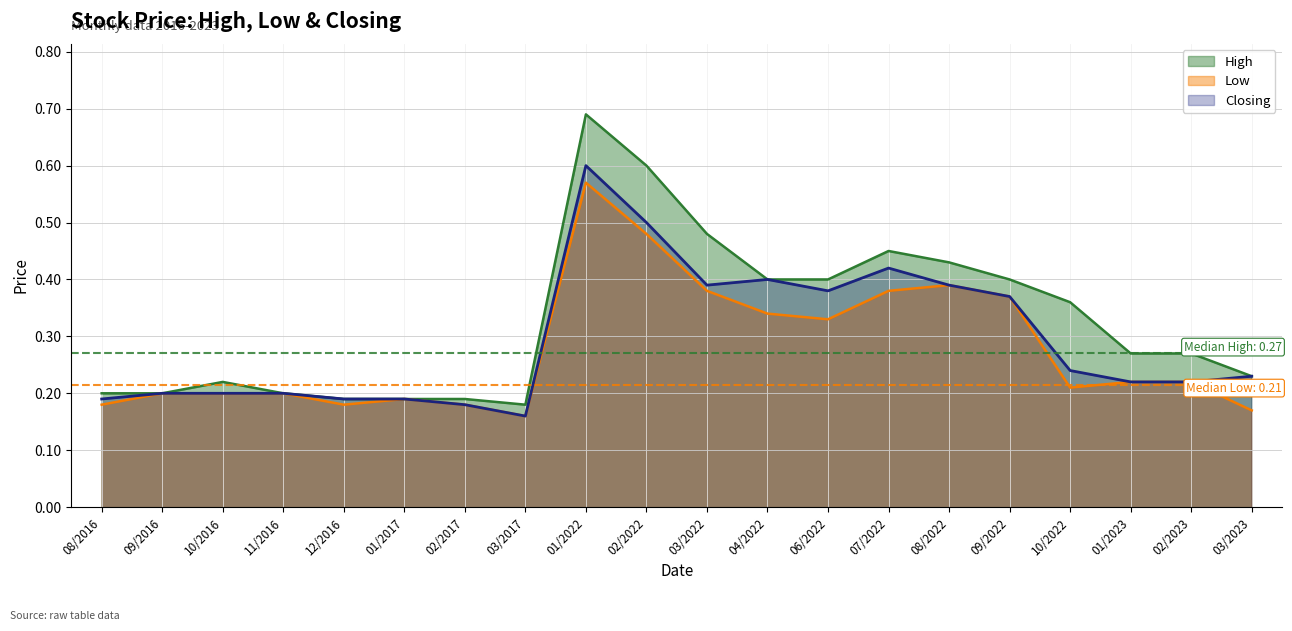

In Closing, how many points are lower than both neighbors (excluding endpoints)?

3